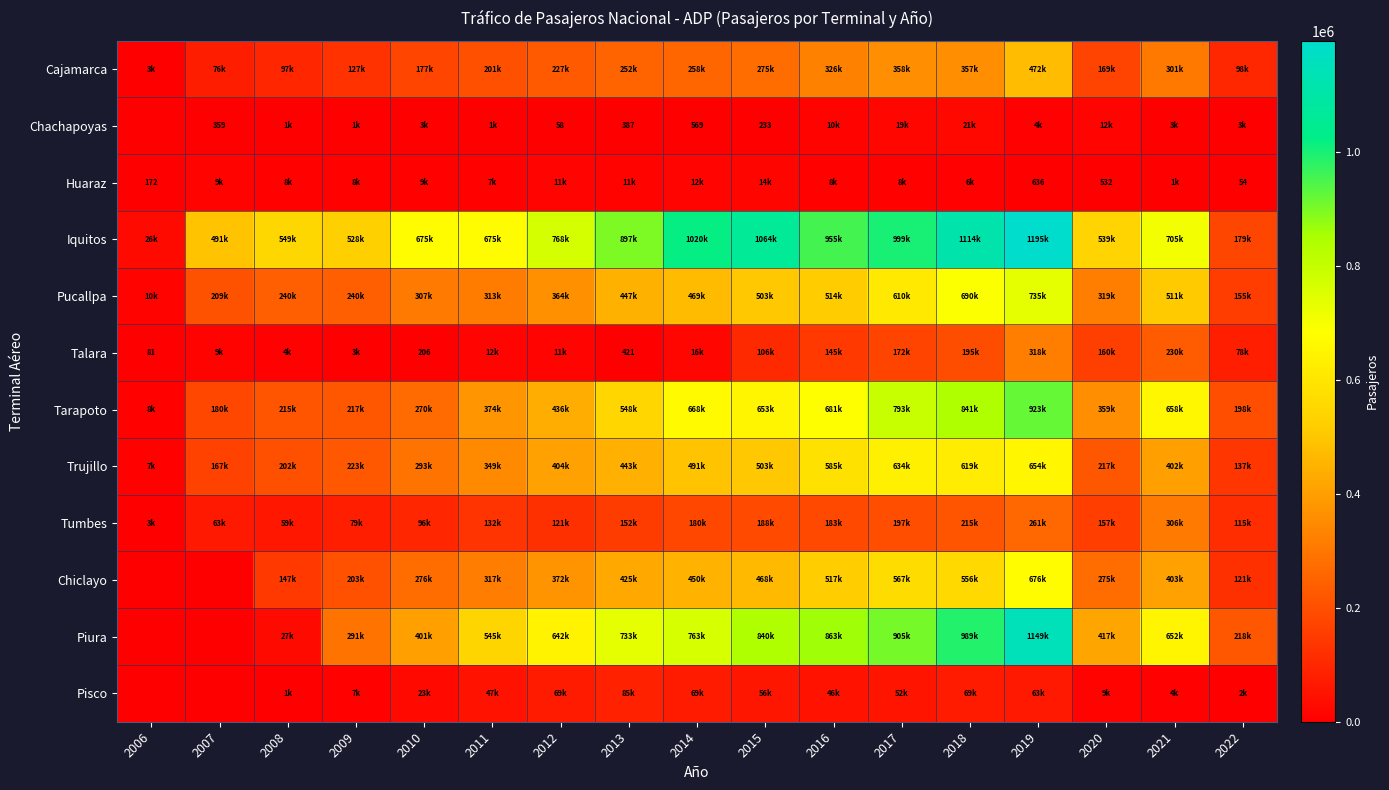

What is the difference between the maximum and minimum values in the Tumbes series?

303432